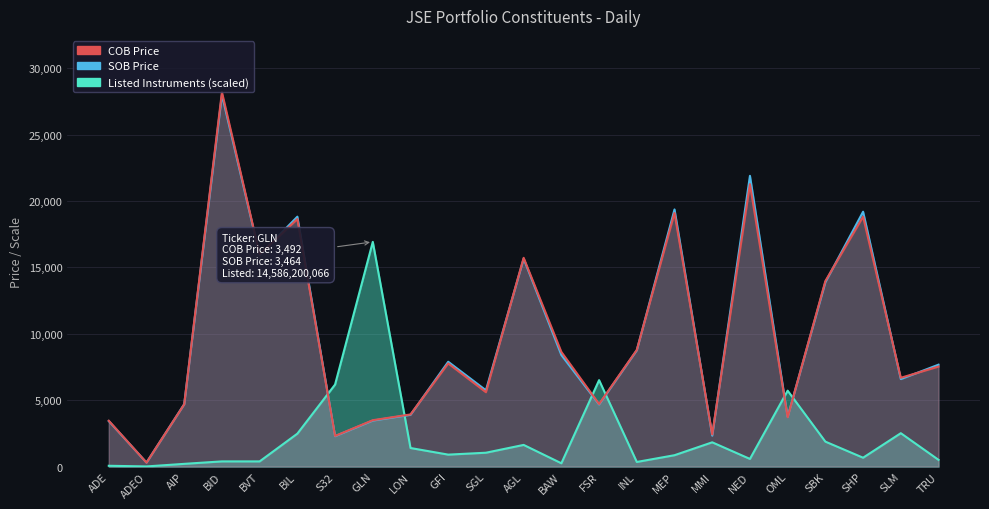

Where is the first local maximum for SOB Price?

BID